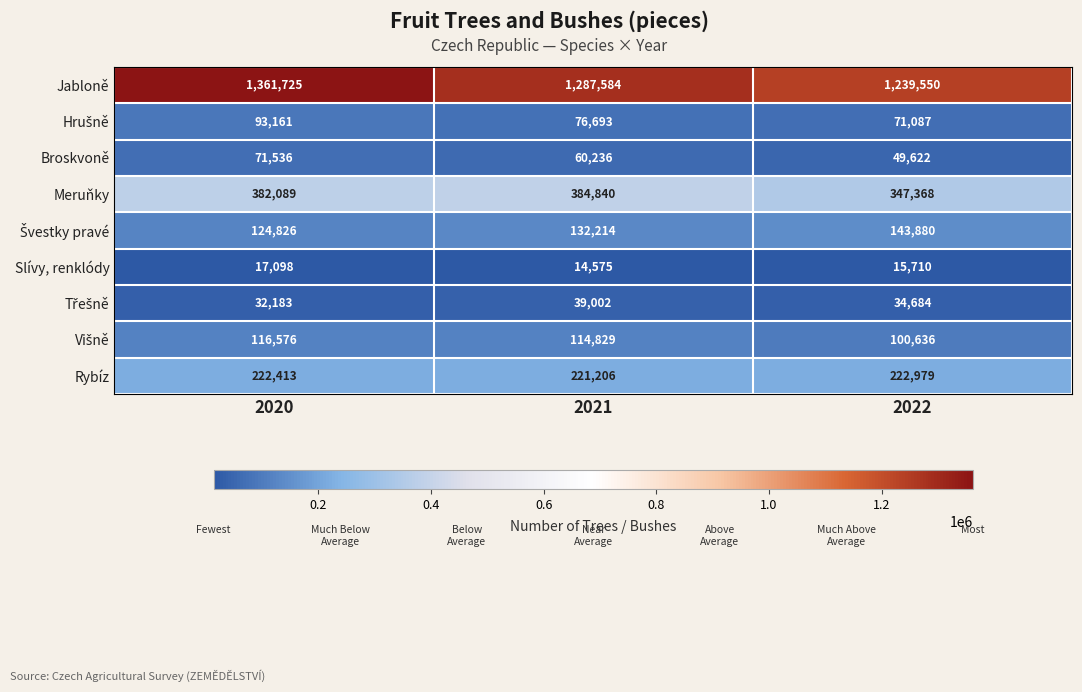

The Slívy, renklódy series shows 14575 at 2021. True or false?

True